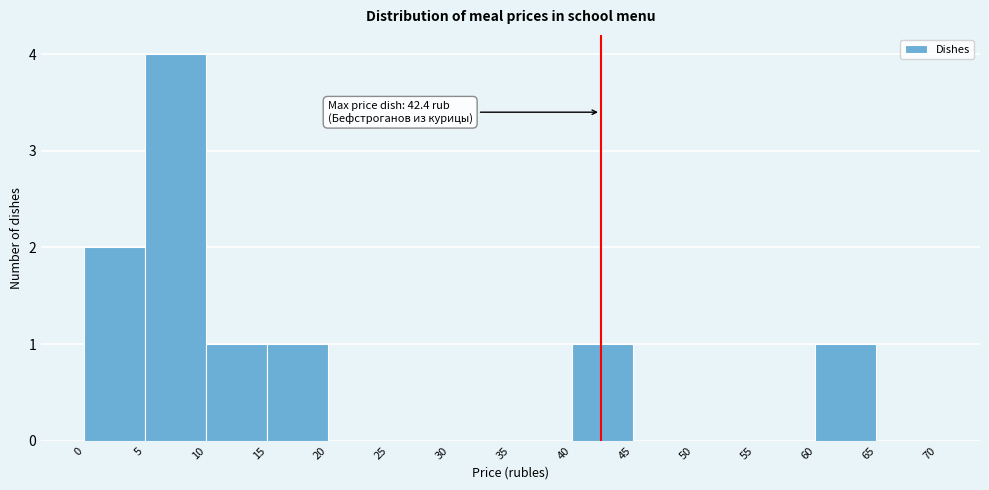

Which range on the x-axis has the tallest bar?

5 to 10